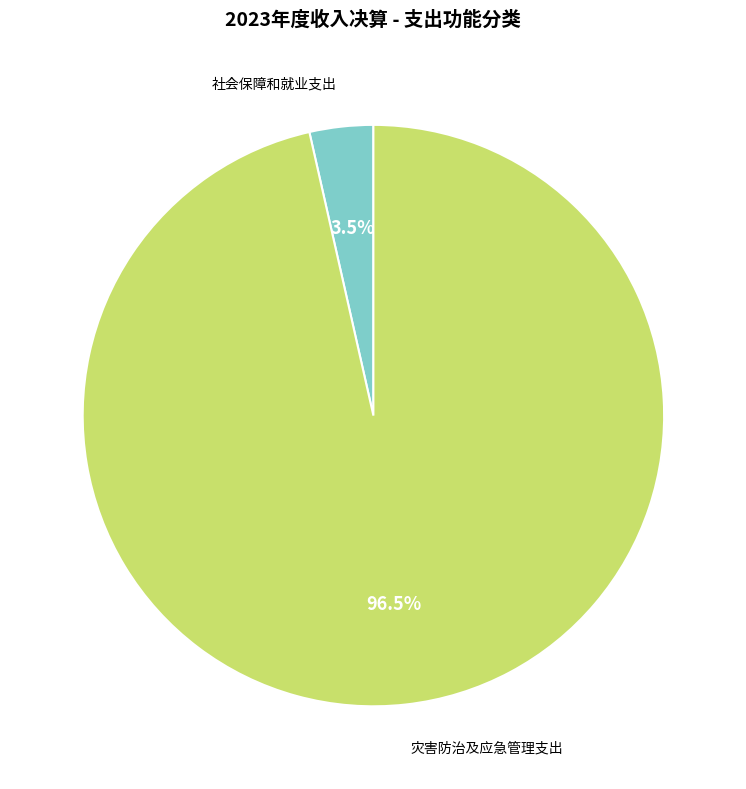

Which category has the smallest portion of the pie?

社会保障和就业支出